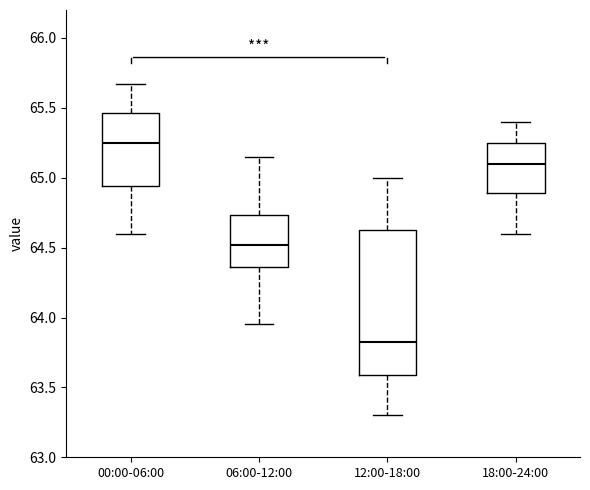

Reading left to right, read every box against the y-axis: the position of its median line, the range the box covers, and the ends of its whiskers. The values are not printed on the chart, so give them approximately, as read against the axis.

00:00-06:00: median 65.25, box 64.95 to 65.45, whiskers 64.60 to 65.65
06:00-12:00: median 64.50, box 64.35 to 64.75, whiskers 63.95 to 65.15
12:00-18:00: median 63.85, box 63.60 to 64.65, whiskers 63.30 to 65.00
18:00-24:00: median 65.10, box 64.90 to 65.25, whiskers 64.60 to 65.40